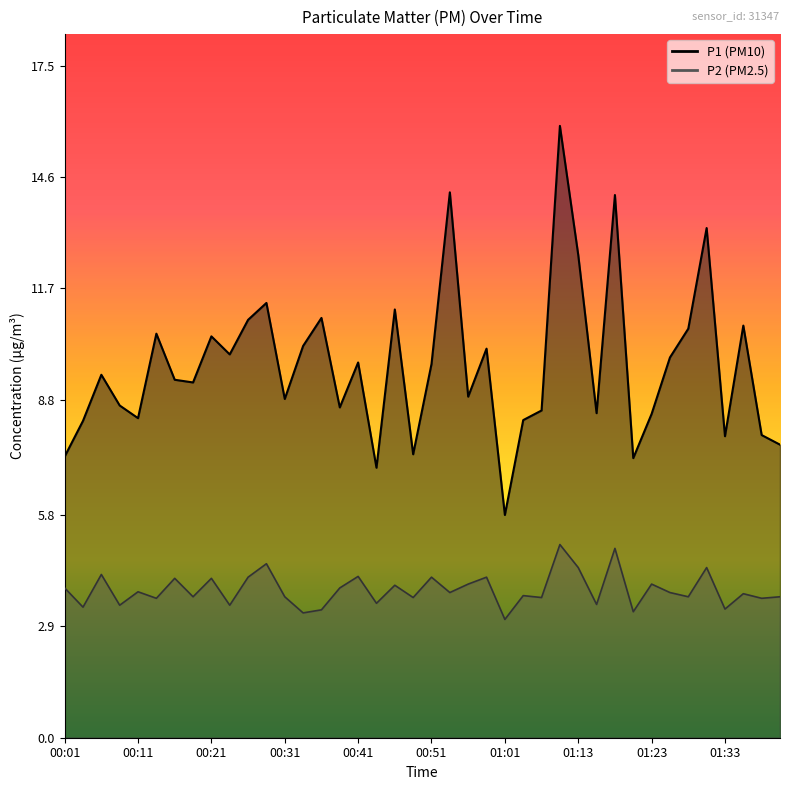

Reading left to right, what are all the values shown in this chart?

P1: 7.3	8.2	9.4	8.7	8.3	10.5	9.3	9.2	10.4	10.0	10.9	11.3	8.8	10.2	10.9	8.6	9.8	7.0	11.2	7.4	9.7	14.2	8.9	10.1	5.8	8.3	8.5	15.9	12.6	8.4	14.1	7.3	8.4	9.9	10.7	13.3	7.8	10.7	7.9	7.6
P2: 3.9	3.4	4.2	3.5	3.8	3.6	4.2	3.7	4.2	3.5	4.2	4.5	3.7	3.2	3.3	3.9	4.2	3.5	4.0	3.6	4.2	3.8	4.0	4.2	3.1	3.7	3.6	5.0	4.4	3.5	4.9	3.3	4.0	3.8	3.7	4.4	3.4	3.8	3.6	3.7